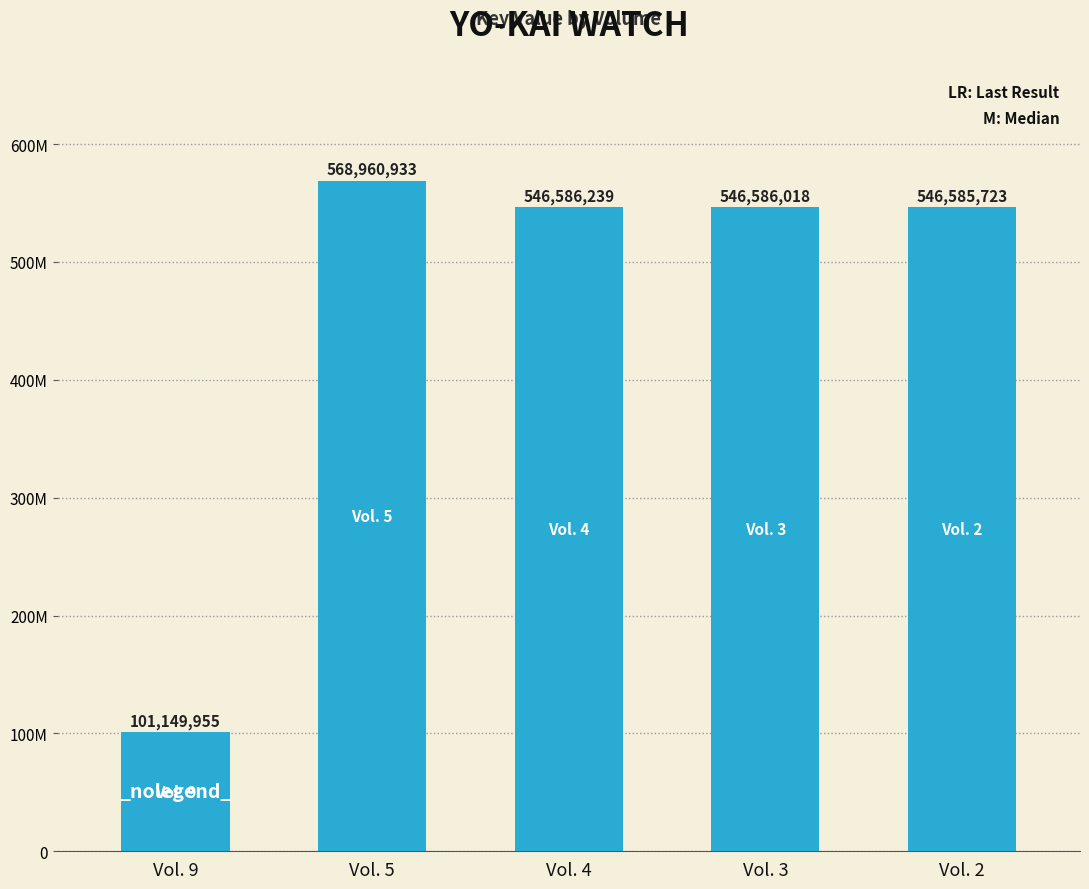

Are the bars horizontal?

No